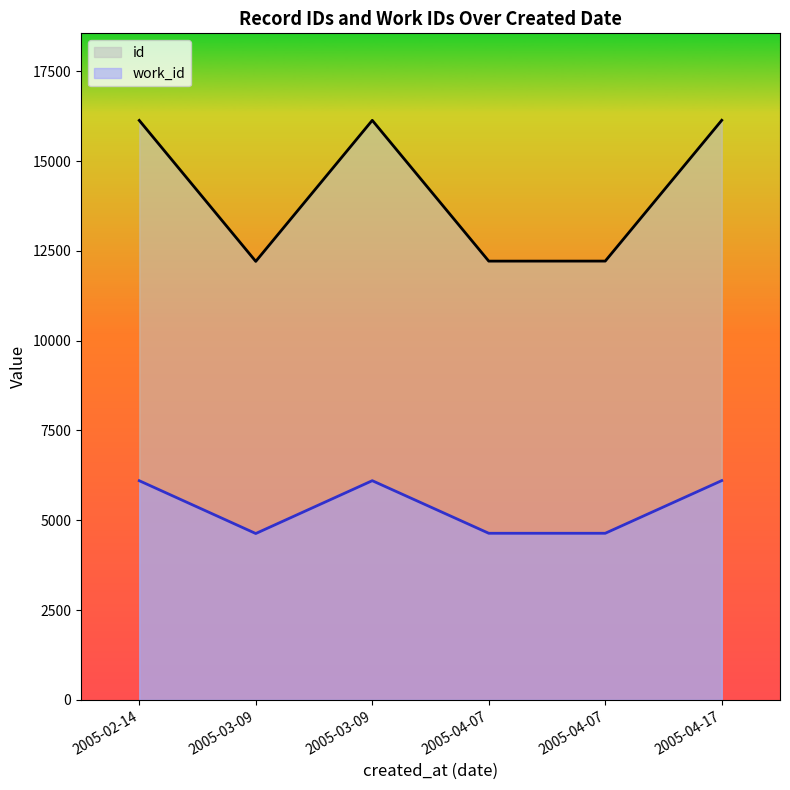

What is the value of the id point at the 5th from the left?

12208